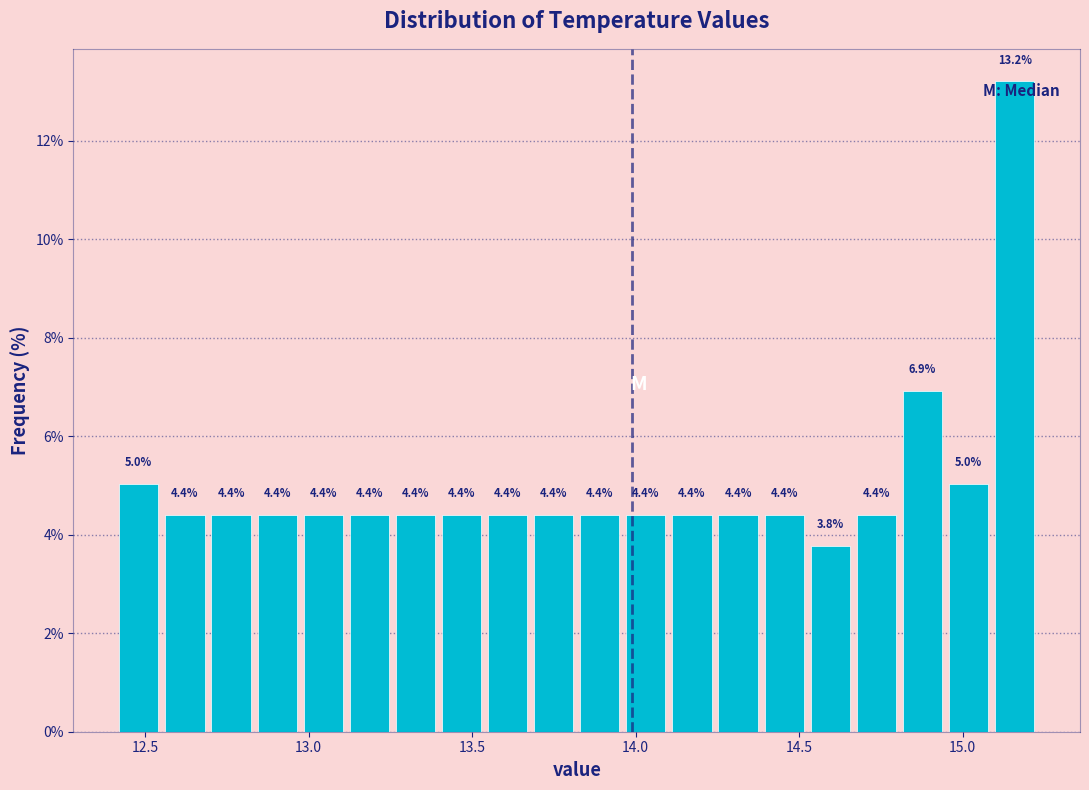

Read against the x-axis, roughly where is the centre of the tallest bar?

15.15